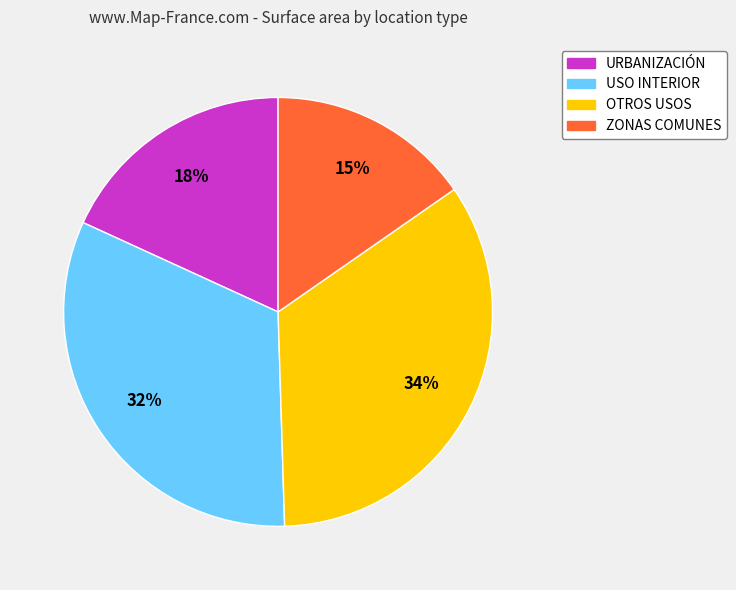

To the nearest percent, what is the difference between the largest and smallest slice percentages?

19%